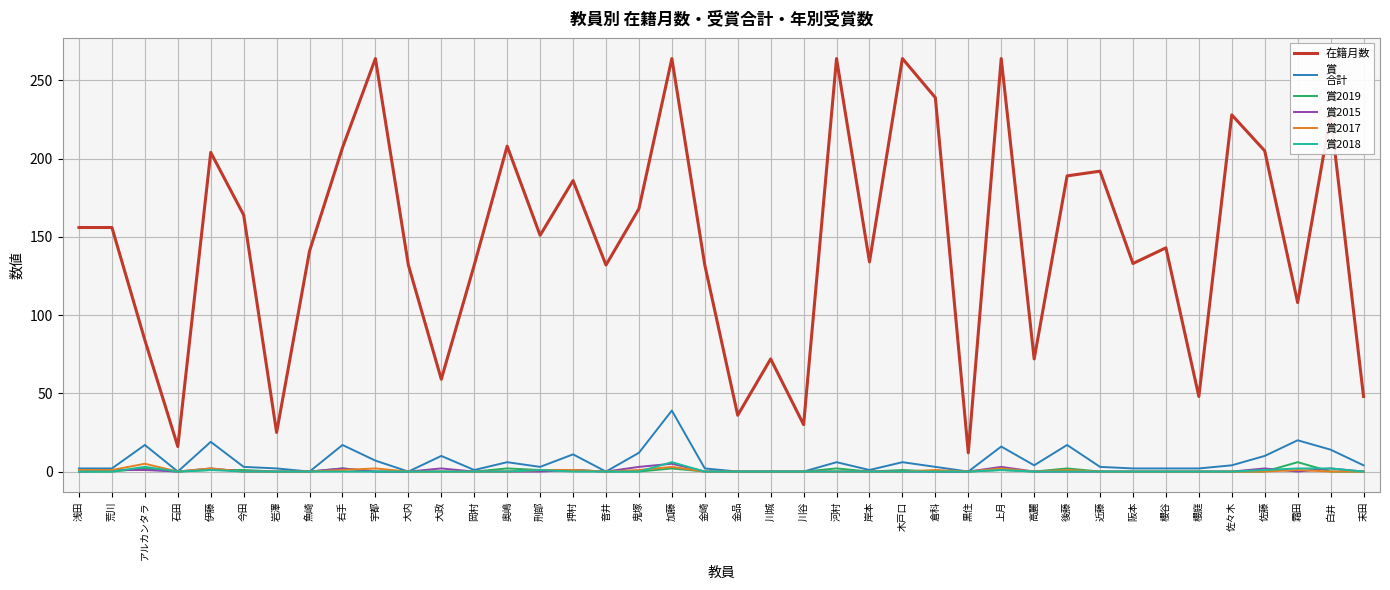

What is the maximum value shown in the chart?

264